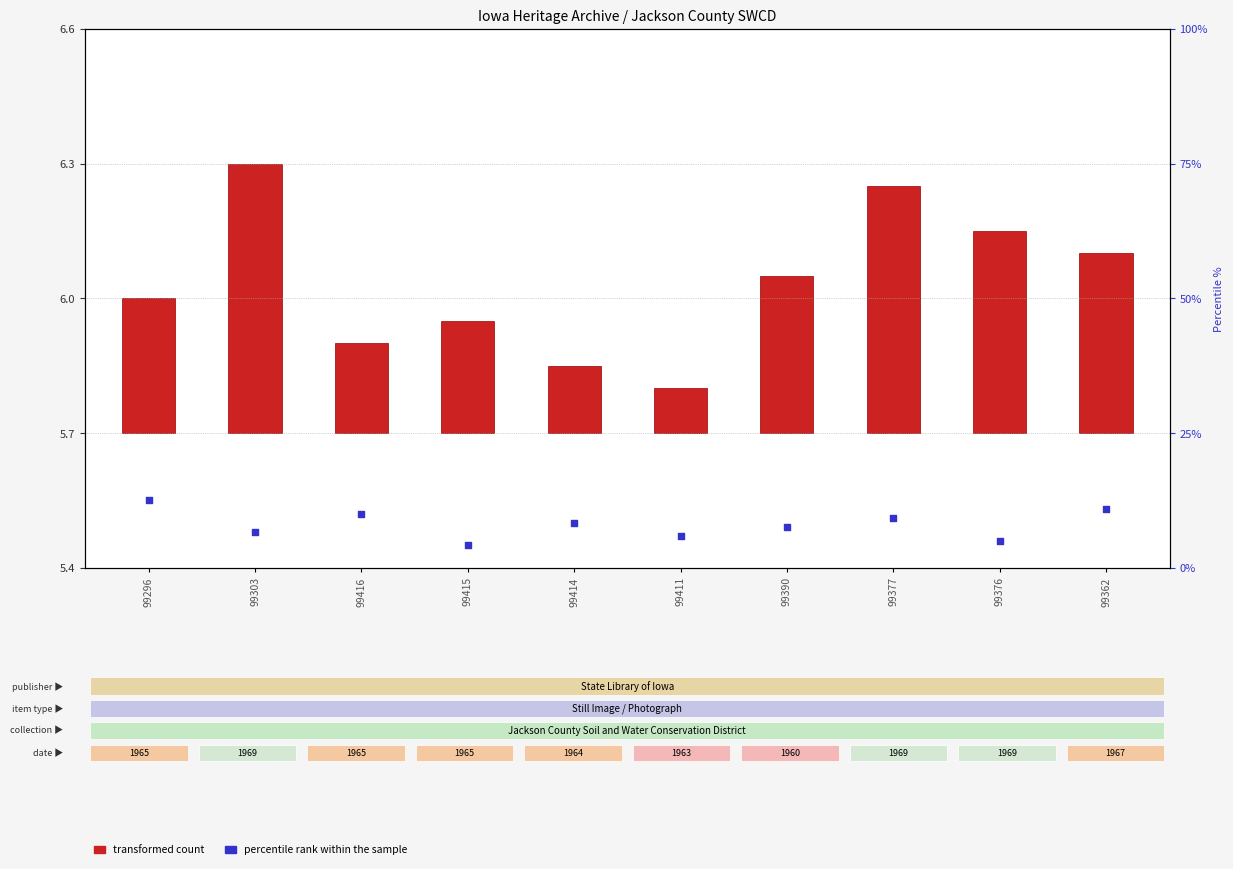

Which series has the widest spread of Y values?

percentile rank within the sample